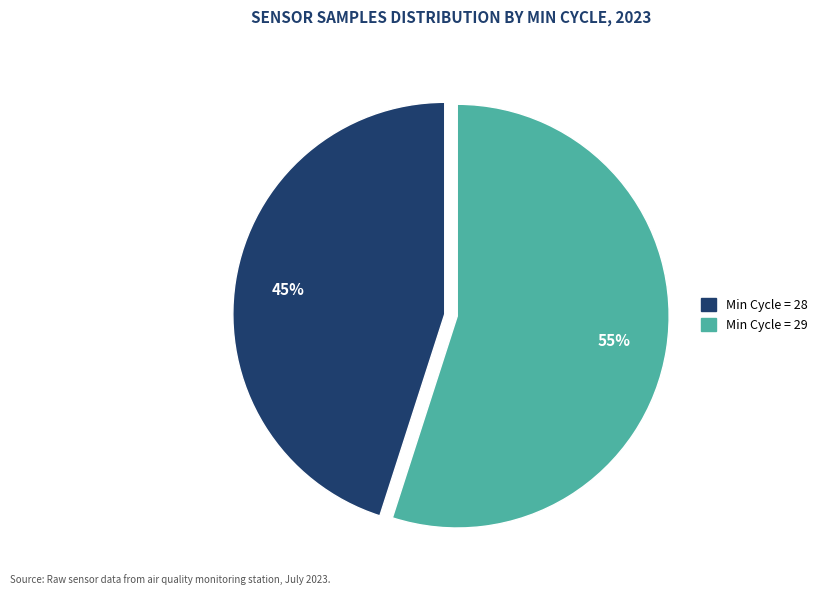

To the nearest percent, what is the average slice percentage?

50%